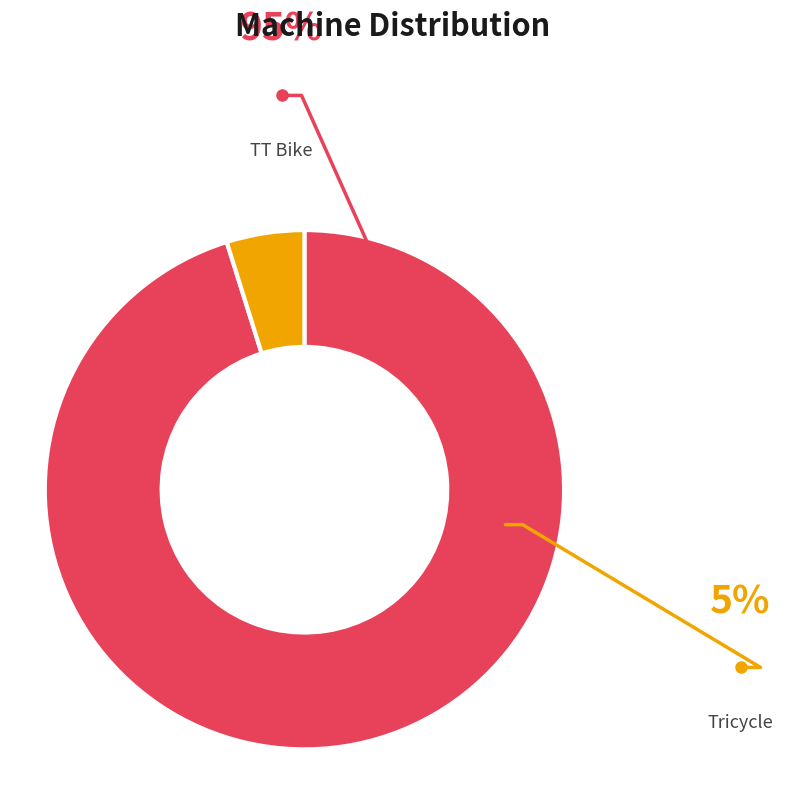

Do Tricycle and TT Bike together represent more than half of the pie?

Yes